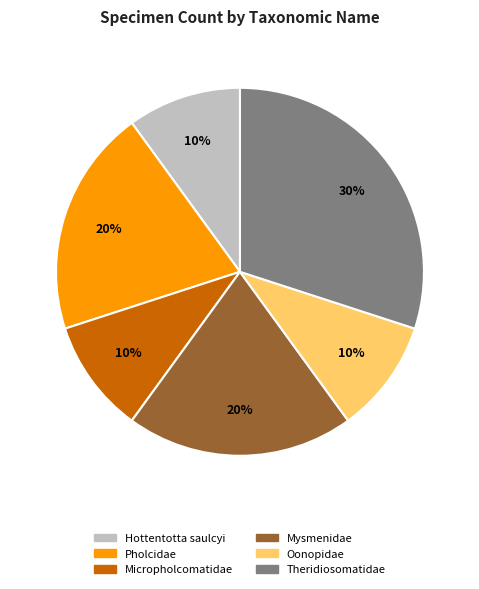

True or false: Micropholcomatidae accounts for 10% of the total.

True